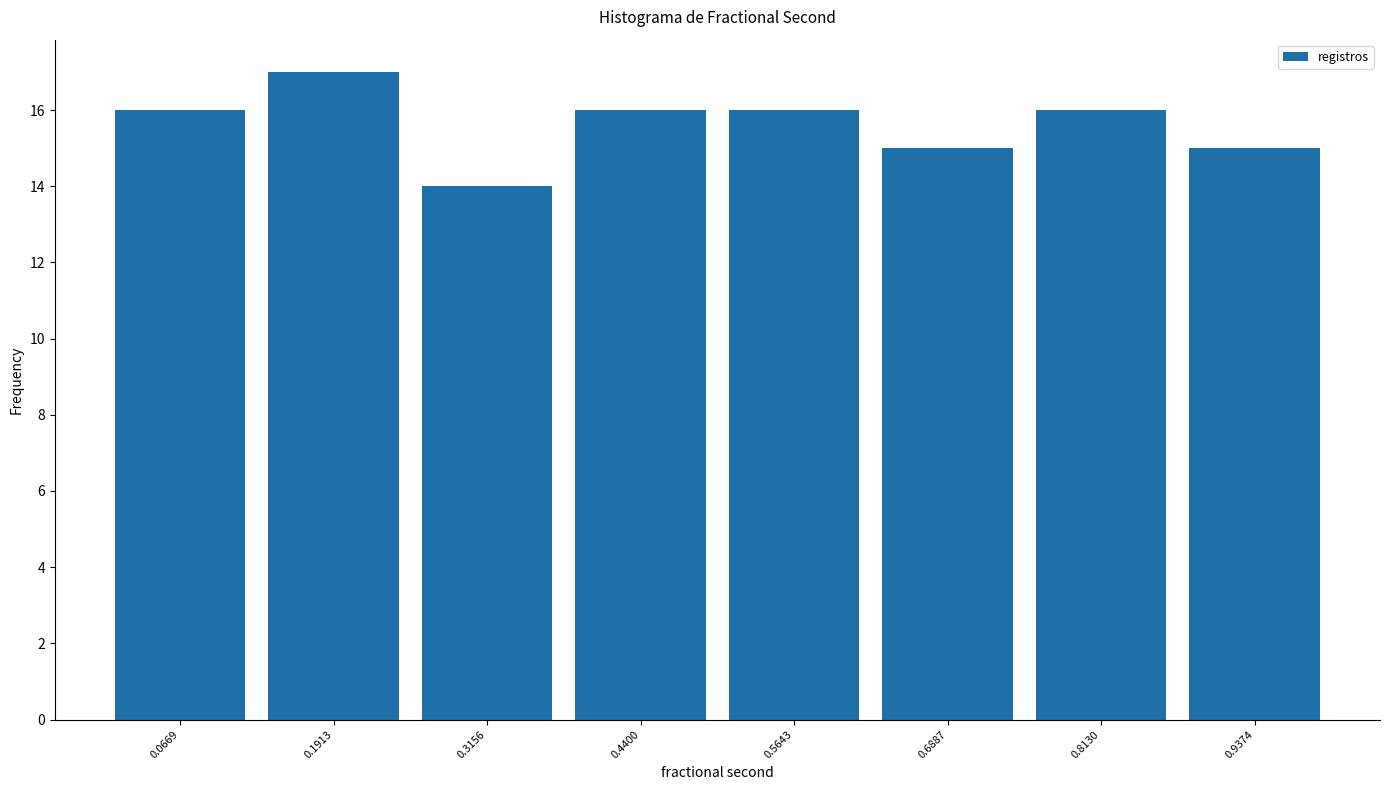

Reading left to right, list every bar in this chart as the range it spans on the x-axis followed by its height. Neither the bar edges nor the heights are printed on the chart, so give them approximately, as read against the axes.

0.00 to 0.12: 16
0.12 to 0.26: 17
0.26 to 0.38: 14
0.38 to 0.50: 16
0.50 to 0.62: 16
0.62 to 0.76: 15
0.76 to 0.88: 16
0.88 to 1.00: 15